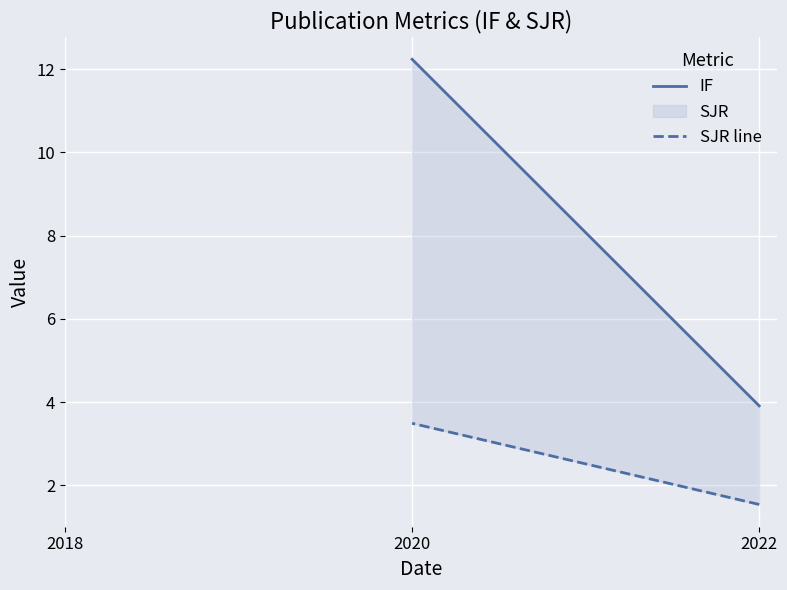

Where does the SJR line series first go above 3?

2020